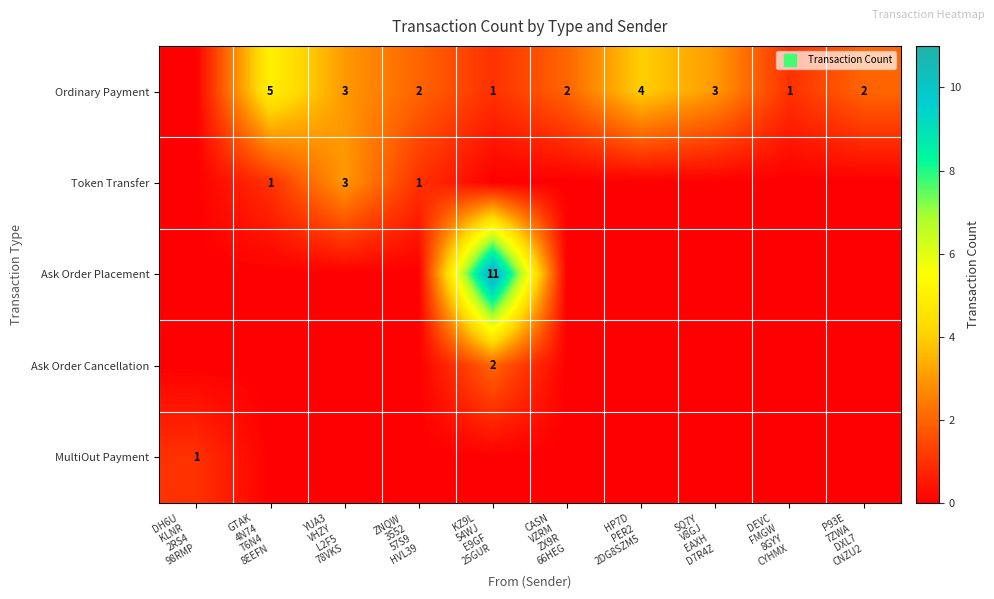

What is the maximum value shown in the chart?

11